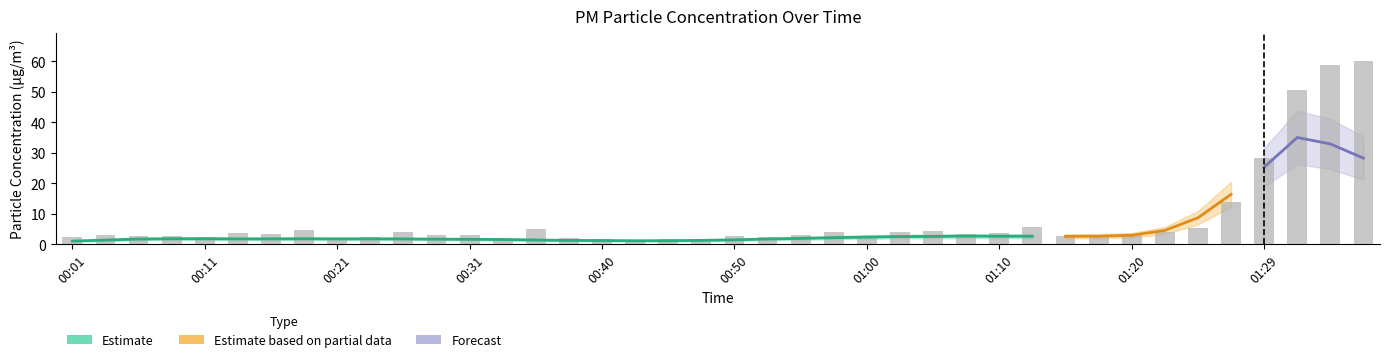

What is the value of the 31st bar from the left?

2.9